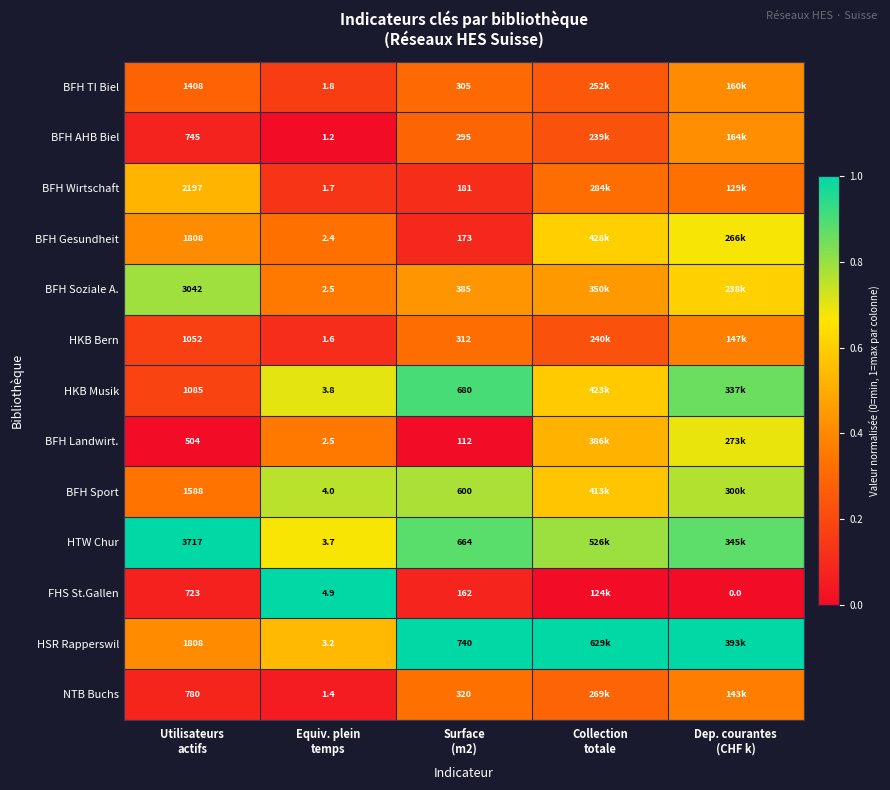

Is it true that BFH Landwirt. equals -0.4 at Utilisateurs actifs?

False